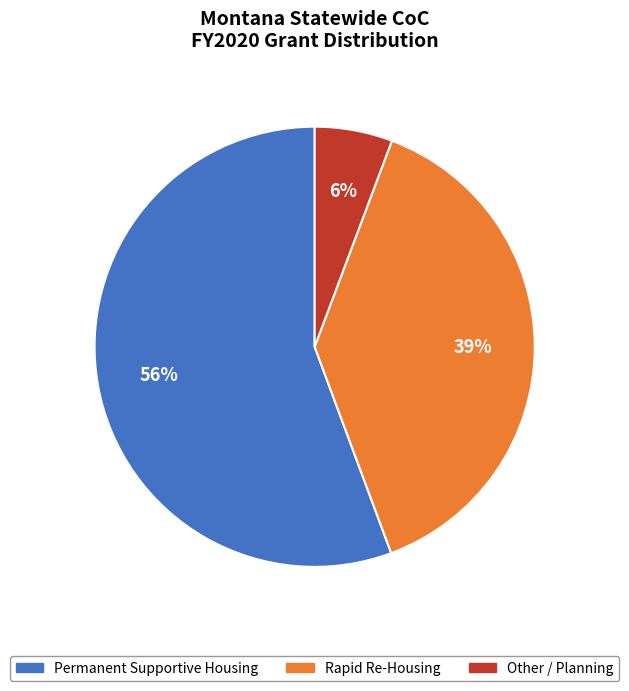

Is there a majority slice in this chart?

Yes